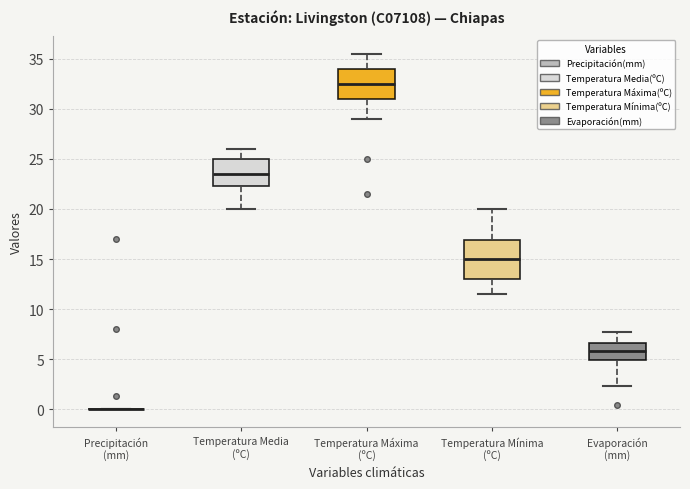

Reading left to right, read every box against the y-axis: the position of its median line, the range the box covers, and the ends of its whiskers. The values are not printed on the chart, so give them approximately, as read against the axis.

Precipitación (mm): box collapsed to a line at 0.0, whiskers 0.0 to 0.0
Temperatura Media (ºC): median 23.5, box 22.5 to 25.0, whiskers 20.0 to 26.0
Temperatura Máxima (ºC): median 32.5, box 31.0 to 34.0, whiskers 29.0 to 35.5
Temperatura Mínima (ºC): median 15.0, box 13.0 to 17.0, whiskers 11.5 to 20.0
Evaporación (mm): median 6.0, box 5.0 to 6.5, whiskers 2.5 to 7.5